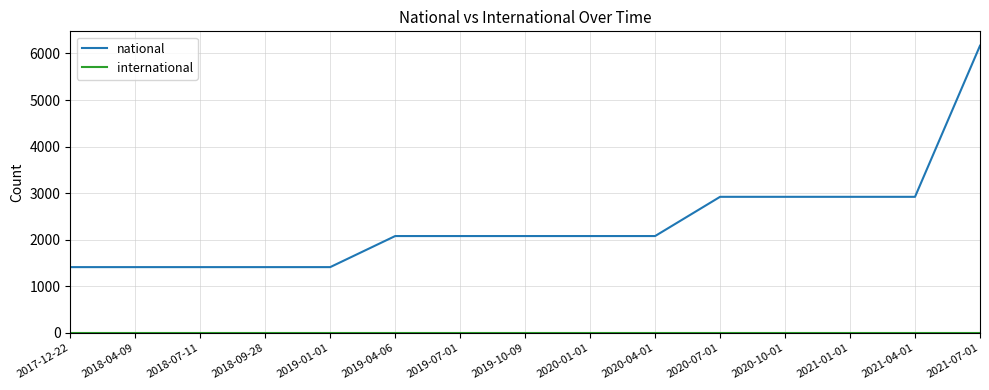

Between 2018-07-11 and 2021-01-01, which series saw the biggest shift?

national